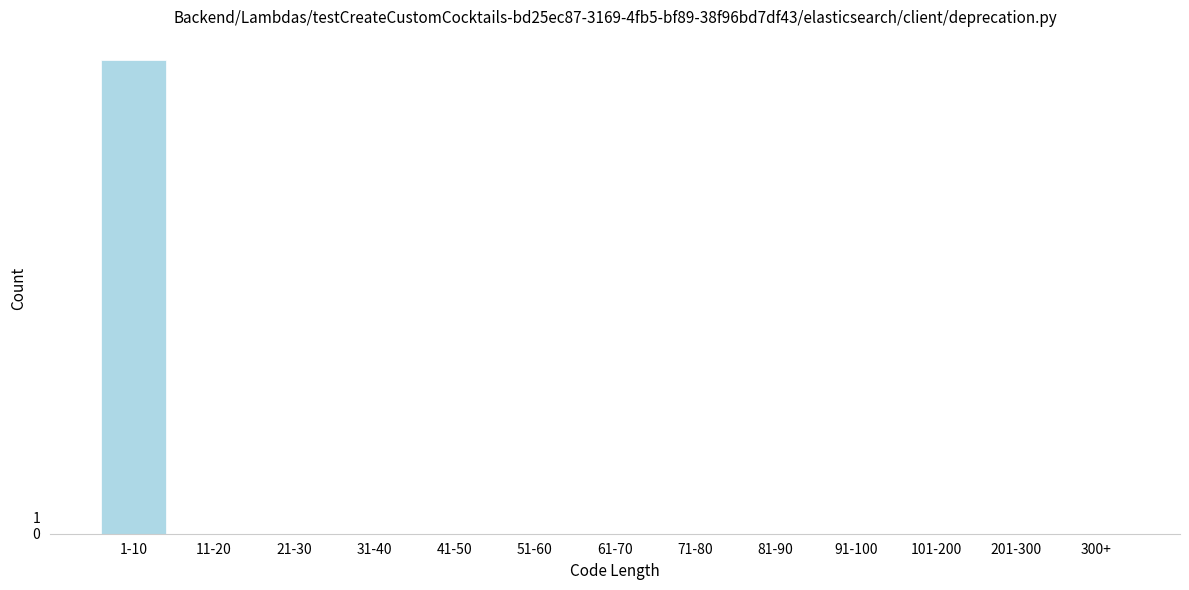

Reading right to left, what are all the values shown in this chart?

300+=0	201-300=0	101-200=0	91-100=0	81-90=0	71-80=0	61-70=0	51-60=0	41-50=0	31-40=0	21-30=0	11-20=0	1-10=29